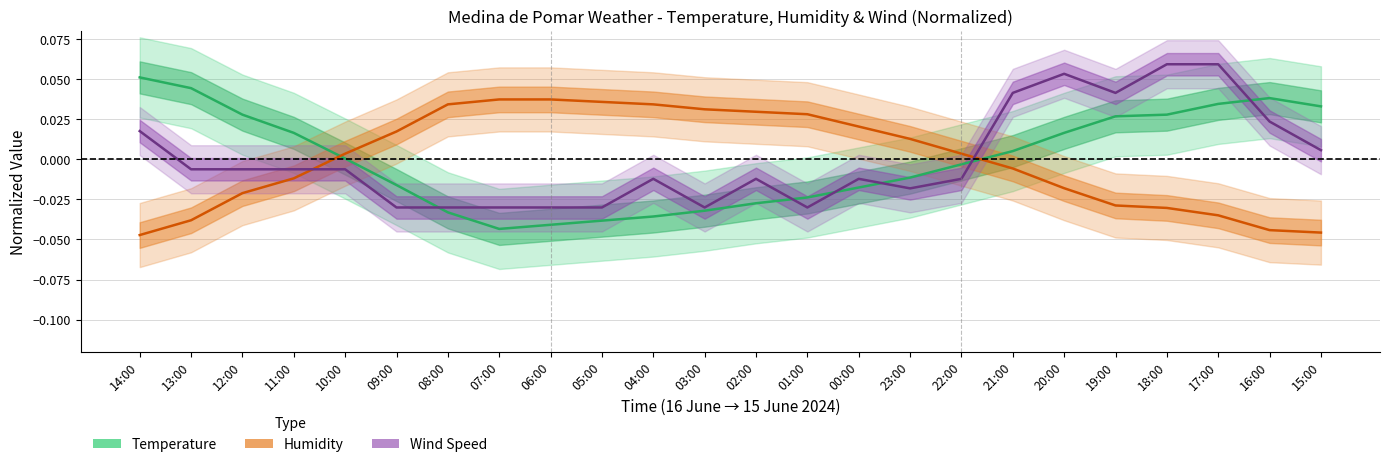

Reading left to right, what are all the values shown in this chart?

Temperature: 0.1	0.0	0.0	0.0	0.0	-0.0	-0.0	-0.0	-0.0	-0.0	-0.0	-0.0	-0.0	-0.0	-0.0	-0.0	-0.0	0.0	0.0	0.0	0.0	0.0	0.0	0.0
Humidity: -0.0	-0.0	-0.0	-0.0	0.0	0.0	0.0	0.0	0.0	0.0	0.0	0.0	0.0	0.0	0.0	0.0	0.0	-0.0	-0.0	-0.0	-0.0	-0.0	-0.0	-0.0
Wind Speed: 0.0	-0.0	-0.0	-0.0	-0.0	-0.0	-0.0	-0.0	-0.0	-0.0	-0.0	-0.0	-0.0	-0.0	-0.0	-0.0	-0.0	0.0	0.1	0.0	0.1	0.1	0.0	0.0